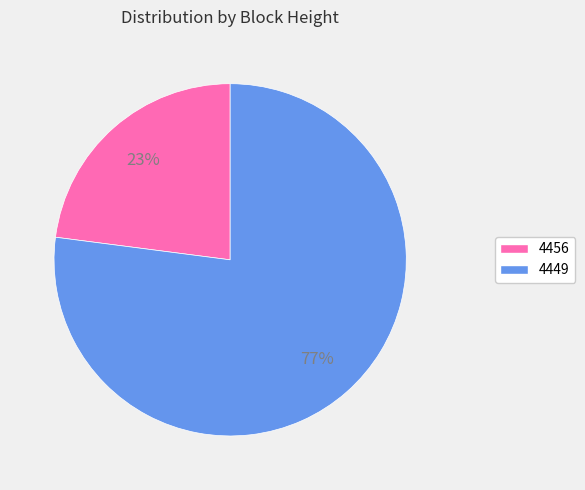

Which category has the biggest portion of the pie?

4449